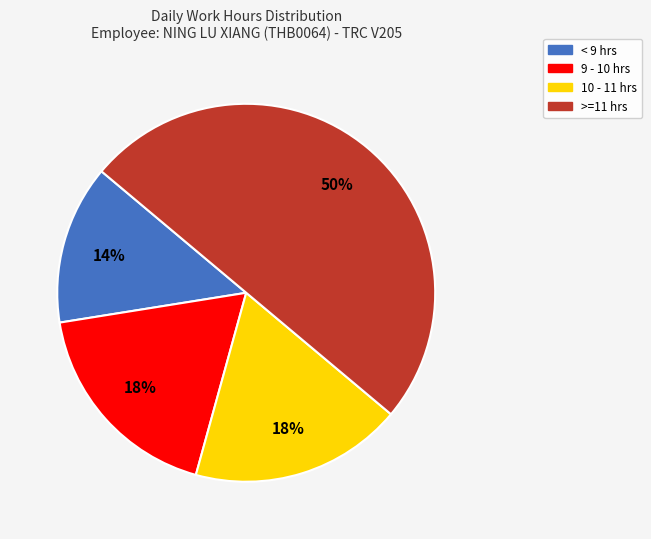

To the nearest percent, what is the average slice percentage?

25%